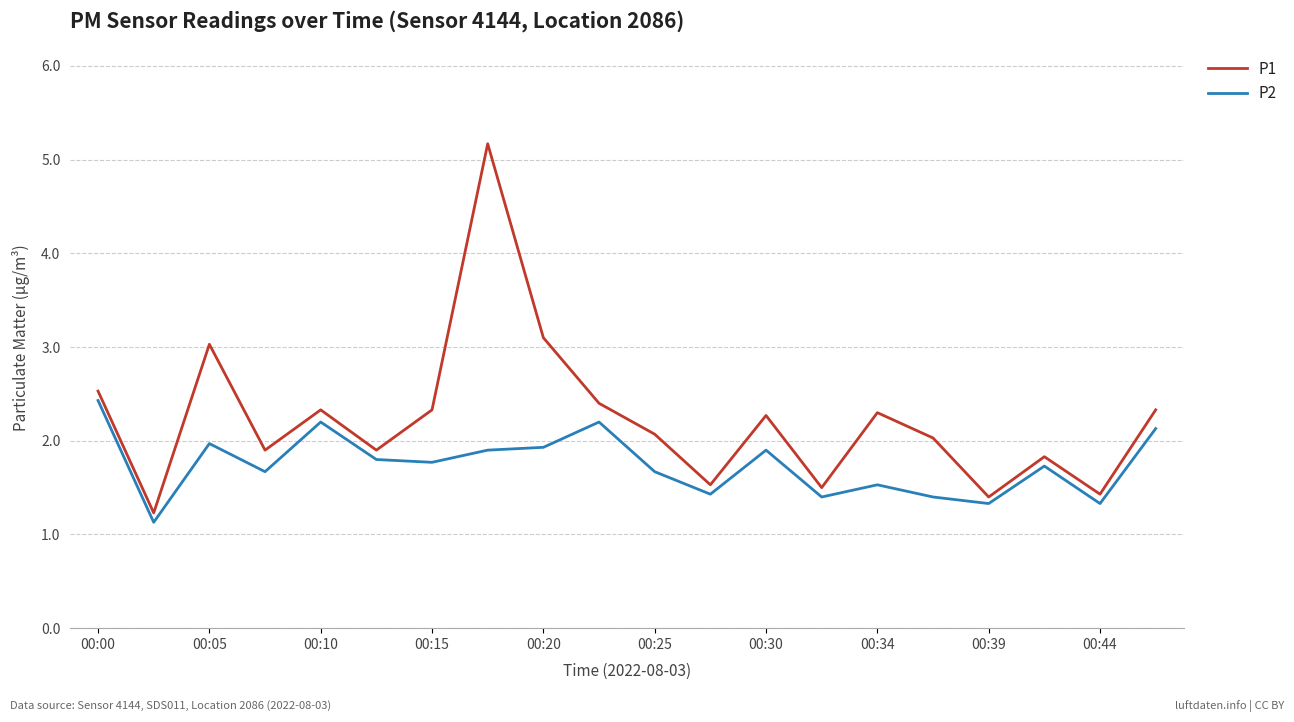

What is the smallest value displayed?

1.1